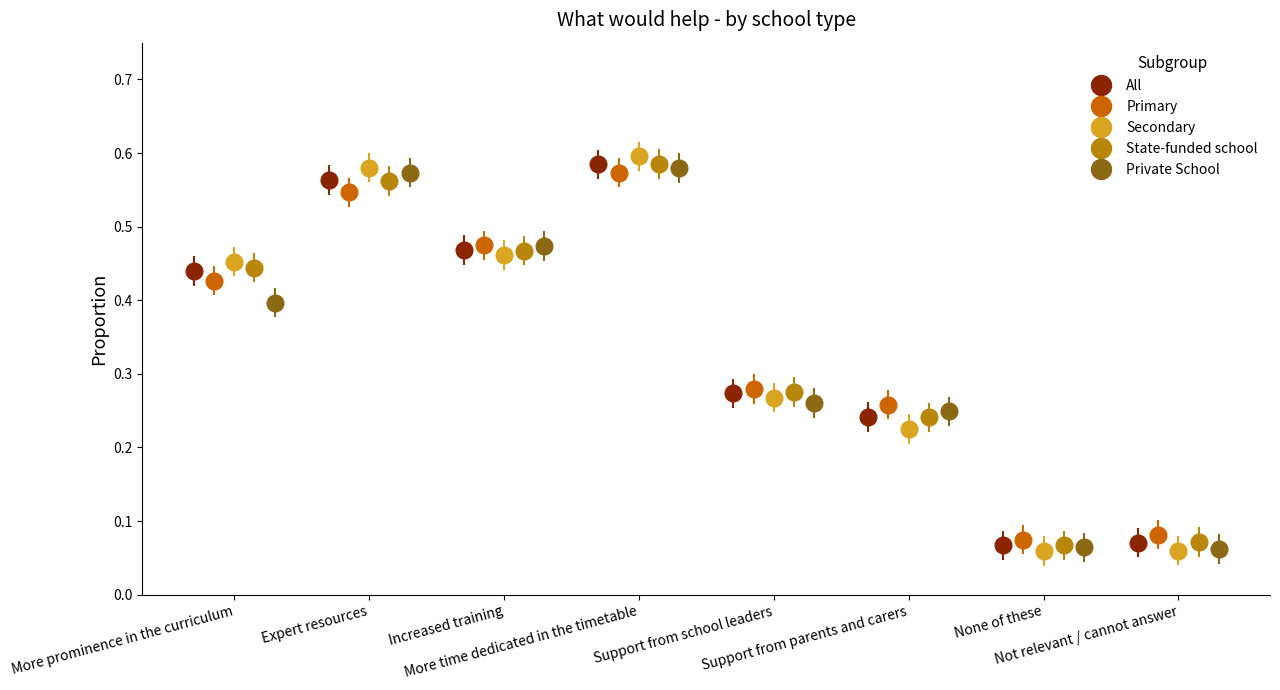

What is the sum of the All values at None of these and Support from parents and carers?

0.3